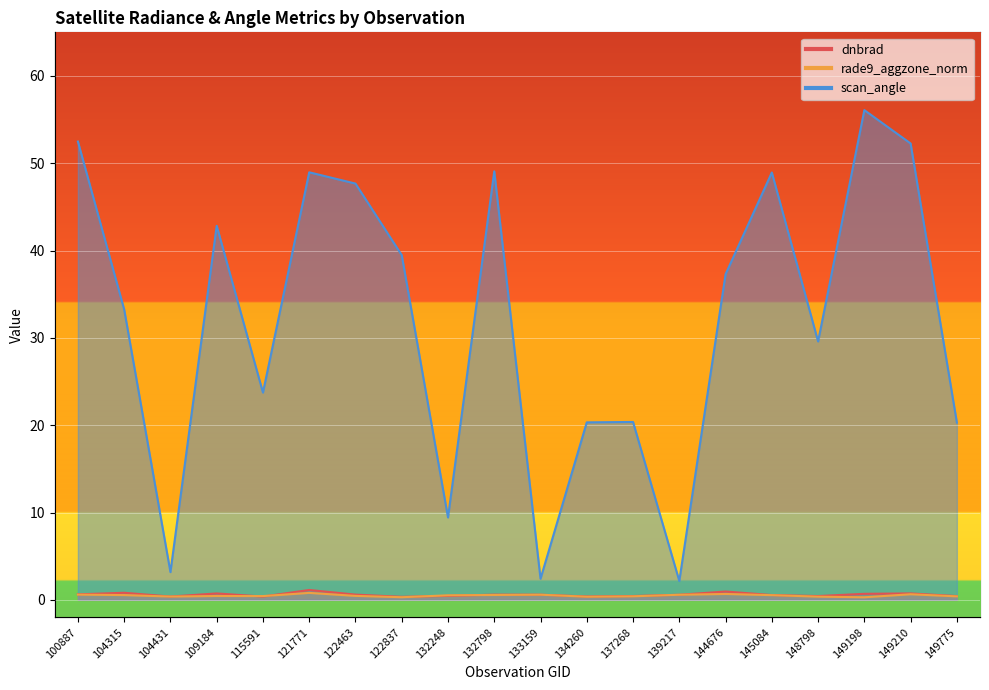

Is the value of dnbrad at 133159 greater than the value of rade9_aggzone_norm at 148798?

Yes